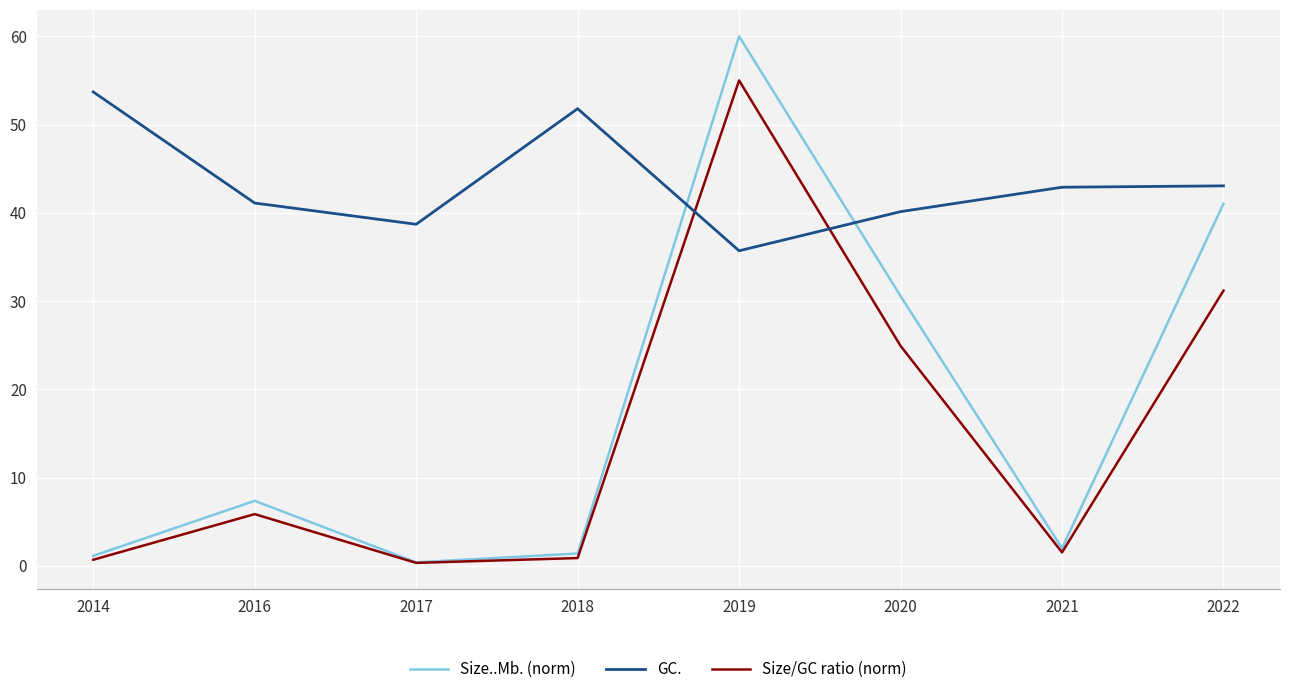

At how many categories does at least one series exceed 12?

8